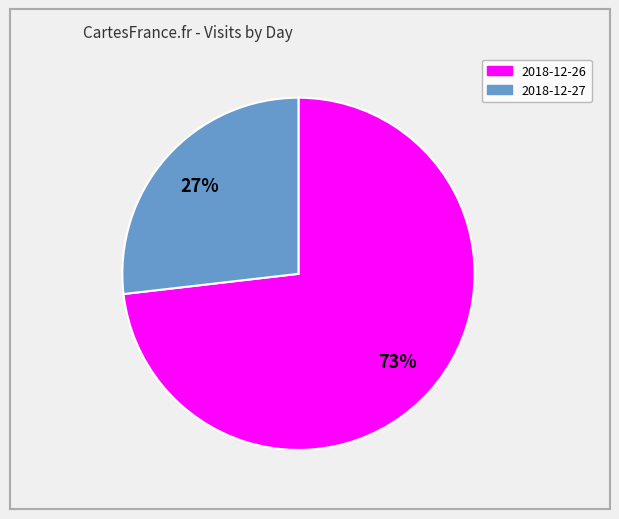

To the nearest percent, what portion does 2018-12-27 represent?

27%